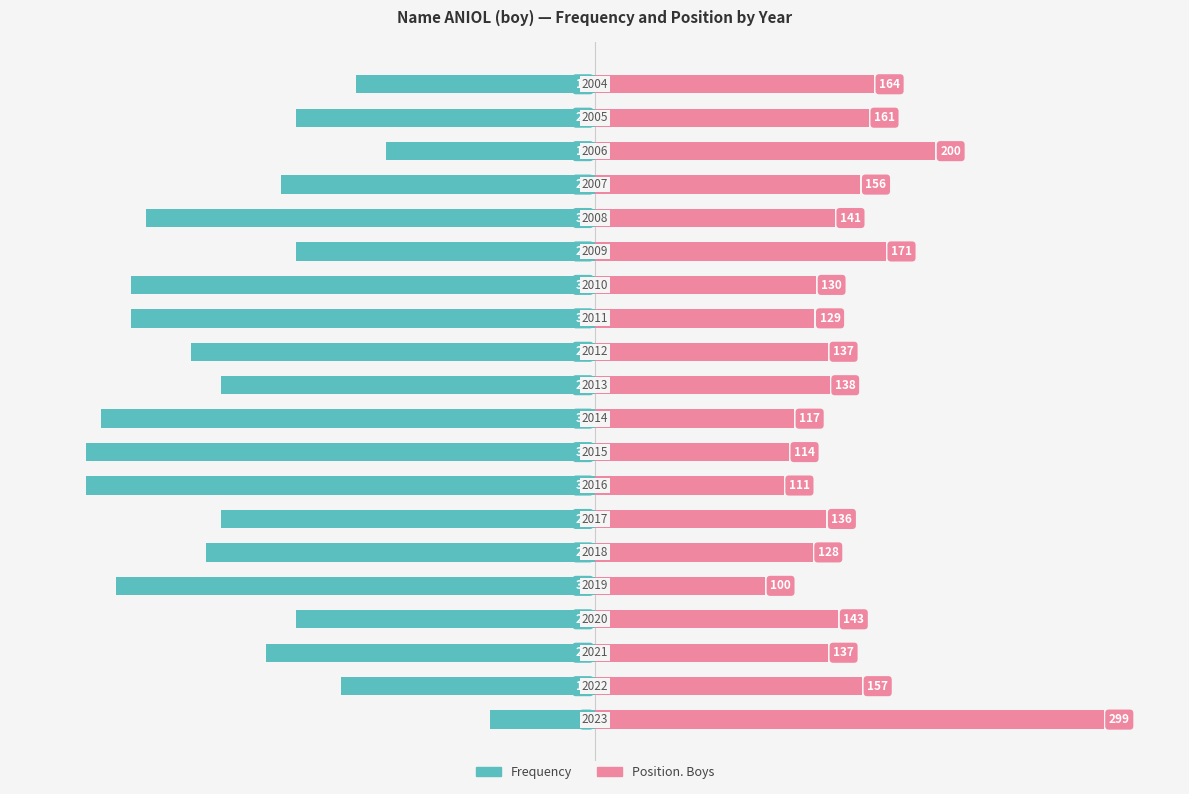

Where does the Frequency series first go above -73?

−150